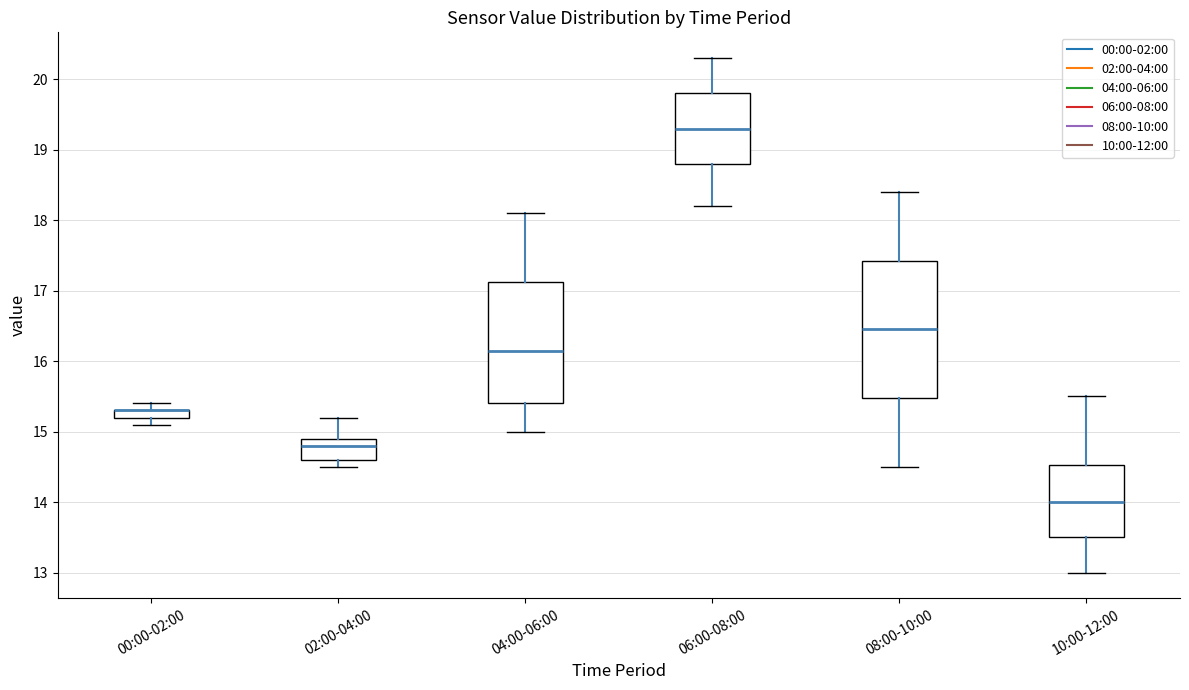

Where is the lower edge of the box for 10:00-12:00 on the y-axis? The values are not printed on the chart, so give them approximately, as read against the axis.

13.5